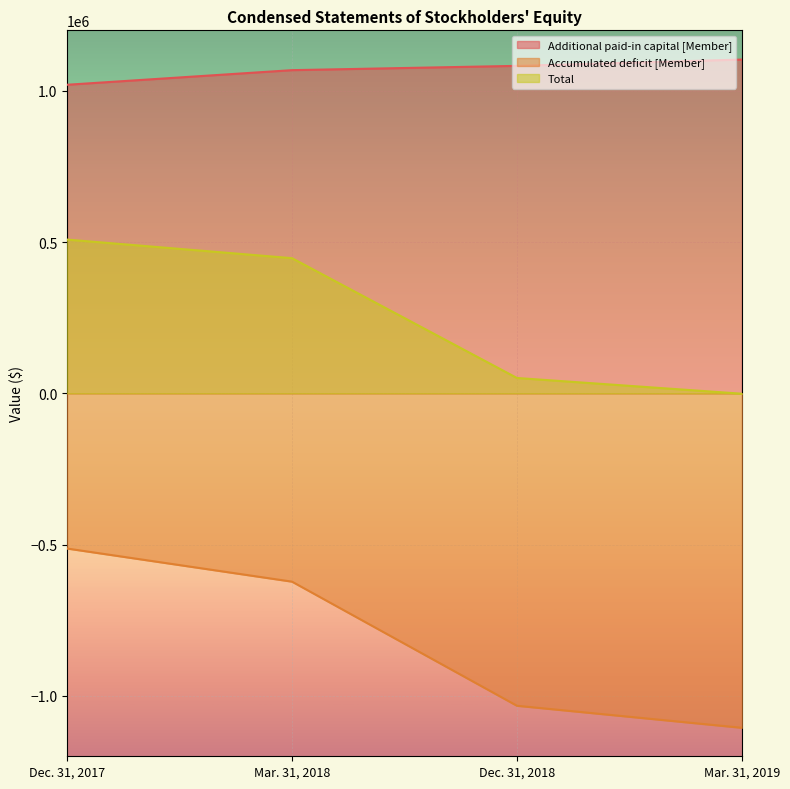

What is the sum of the Additional paid-in capital [Member] values at Dec. 31, 2018 and Mar. 31, 2018?

2150884